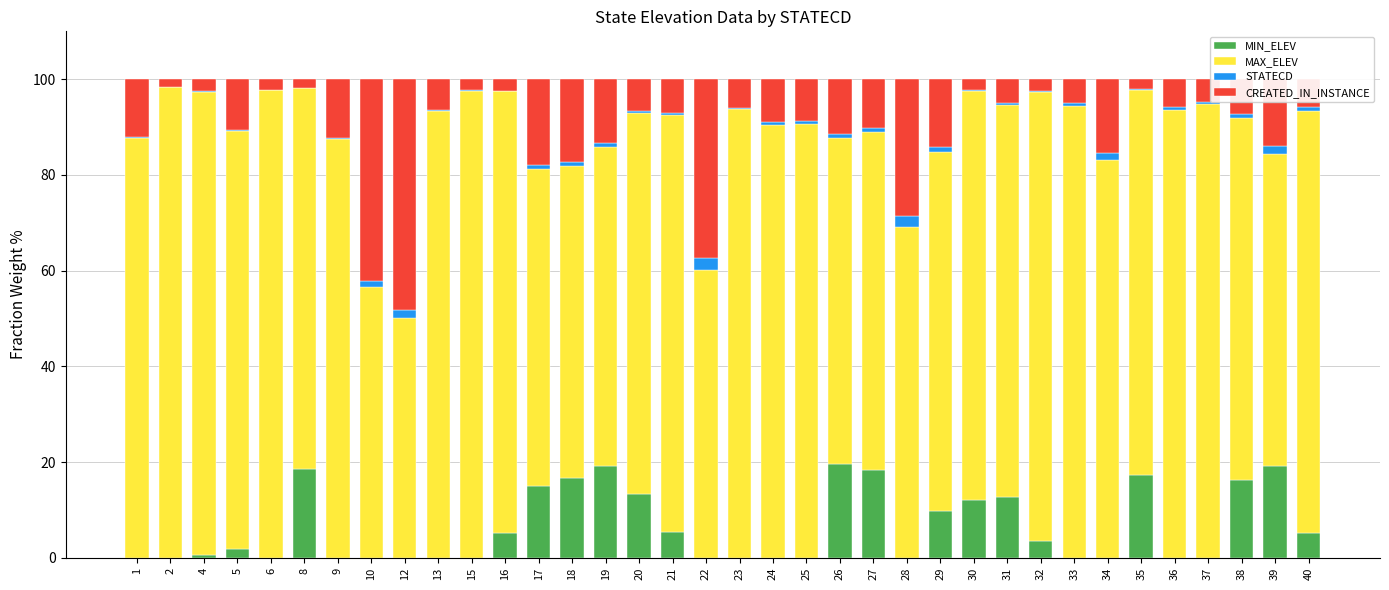

What is the sum of all MIN_ELEV values?

229.2